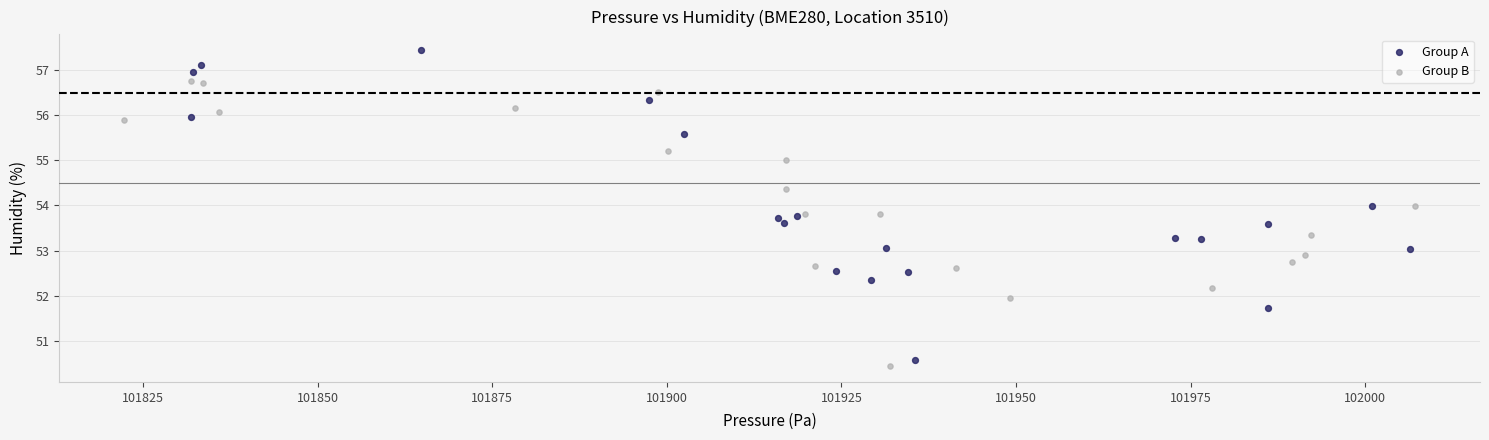

Which series reaches the maximum Y coordinate?

Group A